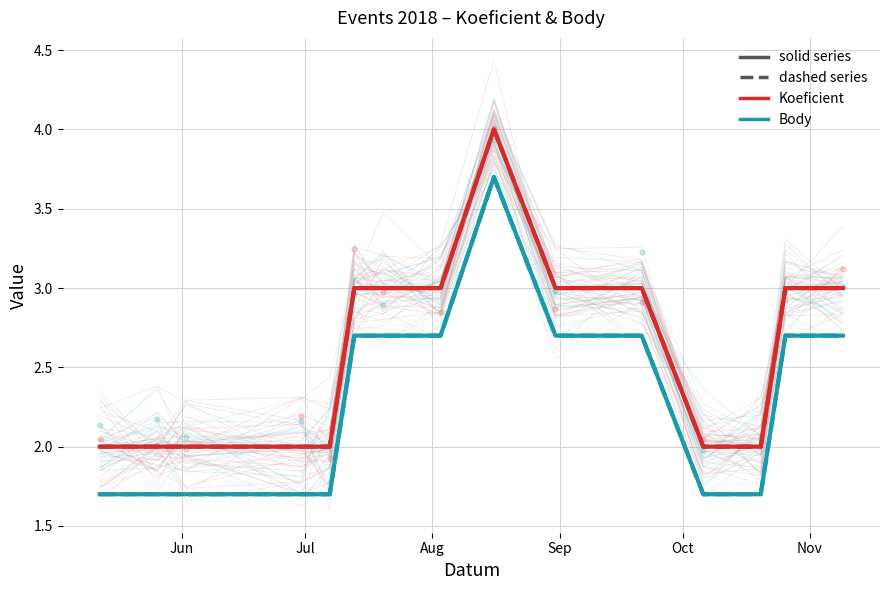

Is the value of Koeficient other (solid) at 6 greater than the value of Koeficient (solid) at Jun?

Yes